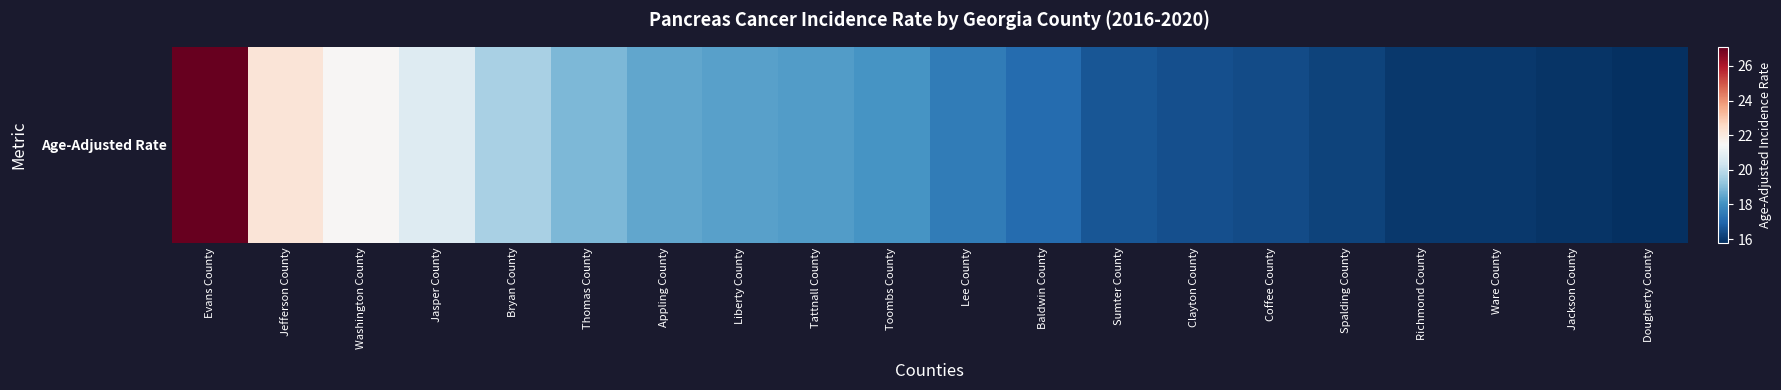

True or false: the data shows 16.0 at Richmond County.

True